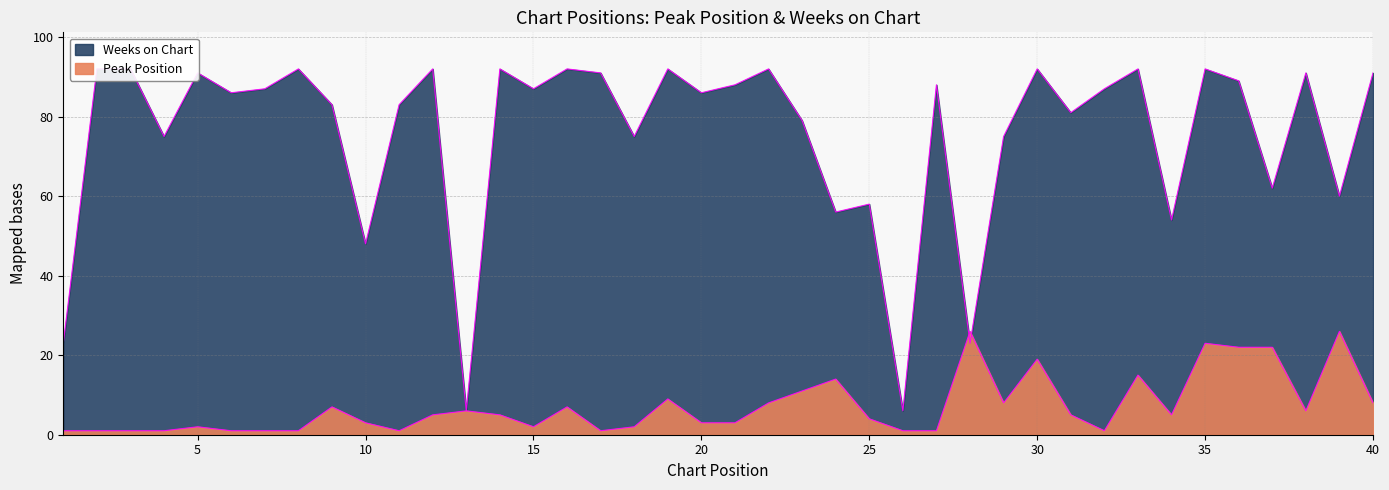

Reading left to right, transcribe all the data shown in this chart.

Peak Position: 1	1	1	1	2	1	1	1	7	3	1	5	6	5	2	7	1	2	9	3	3	8	11	14	4	1	1	26	8	19	5	1	15	5	23	22	22	6	26	8
Weeks on Chart: 23	92	92	75	91	86	87	92	83	48	83	92	6	92	87	92	91	75	92	86	88	92	79	56	58	6	88	23	75	92	81	87	92	54	92	89	62	91	60	91